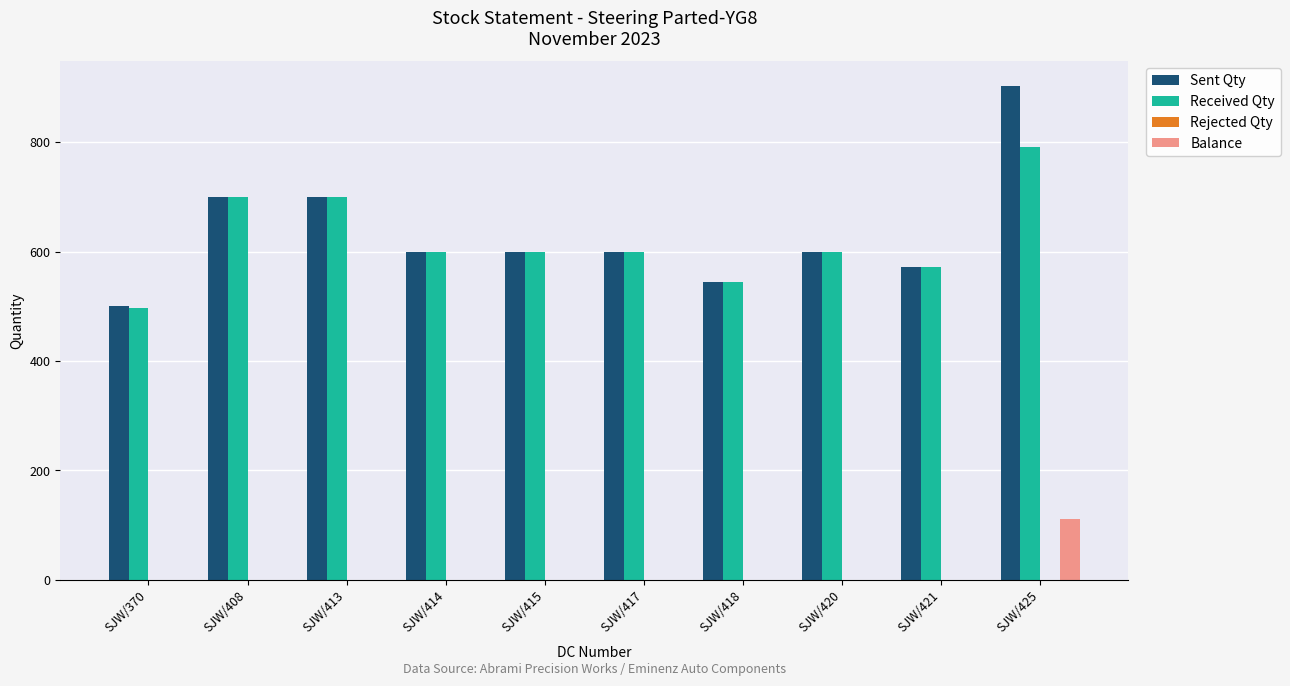

What is the sum of all Sent Qty values?

6319